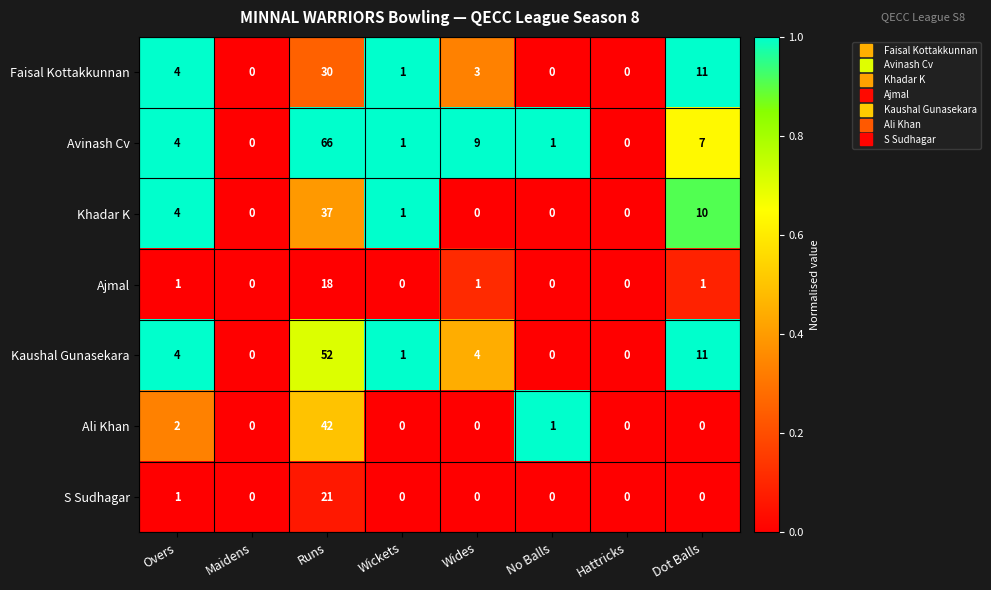

At Runs, list the series in order from smallest to largest.

Ajmal, S Sudhagar, Faisal Kottakkunnan, Khadar K, Ali Khan, Kaushal Gunasekara, Avinash Cv